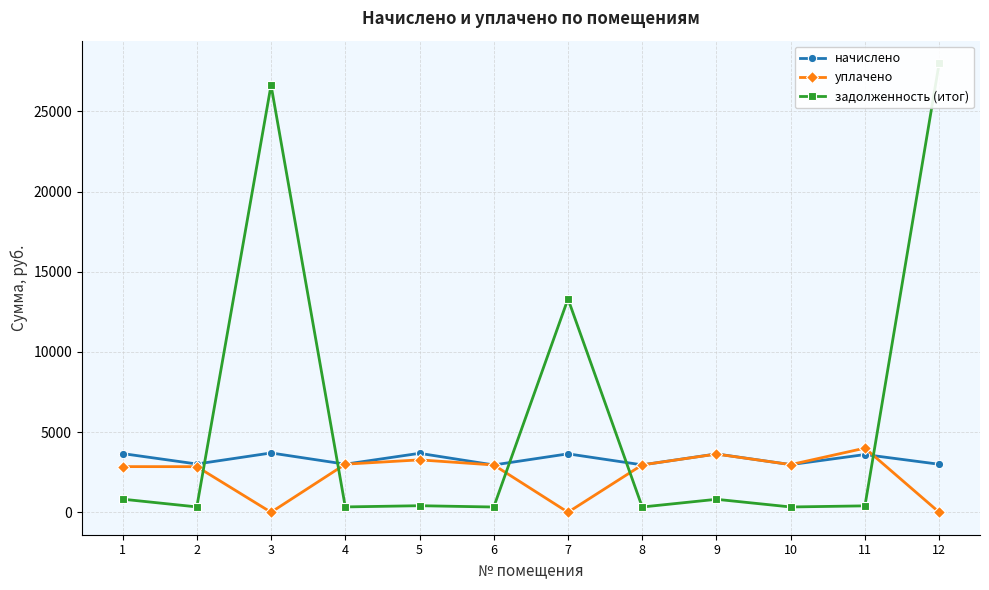

Which category has the lowest value across all series?

3